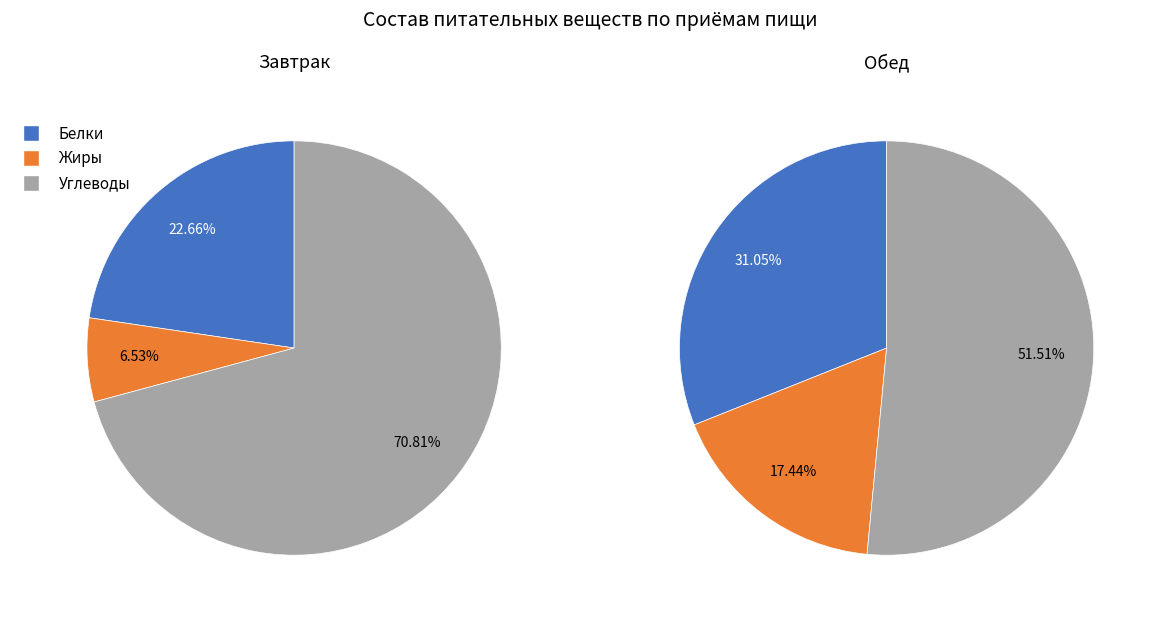

To the nearest percent, what is the difference between the Обед and Завтрак slice percentages?

5%